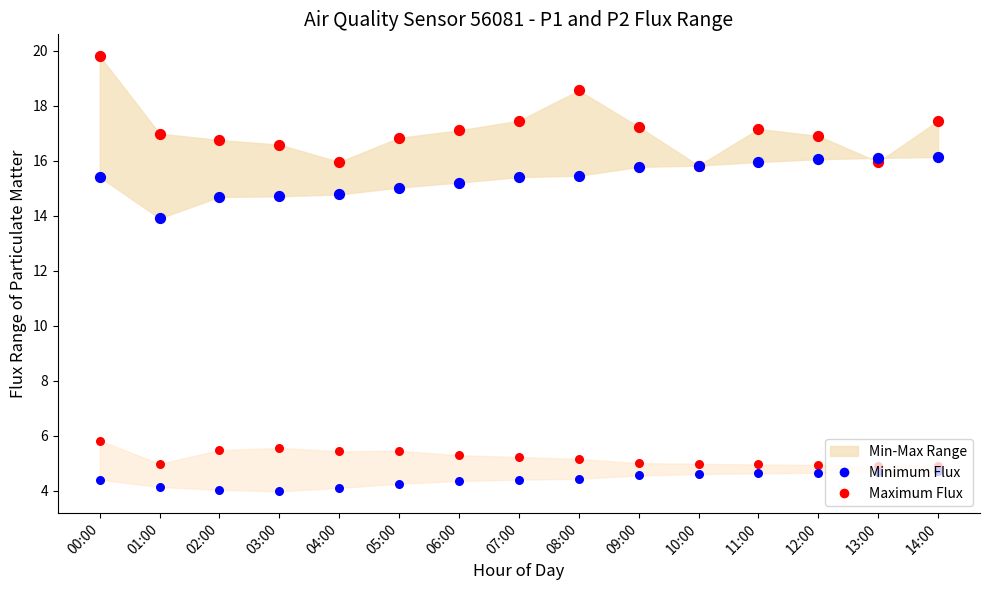

Which series has the largest total across all categories?

Maximum P1